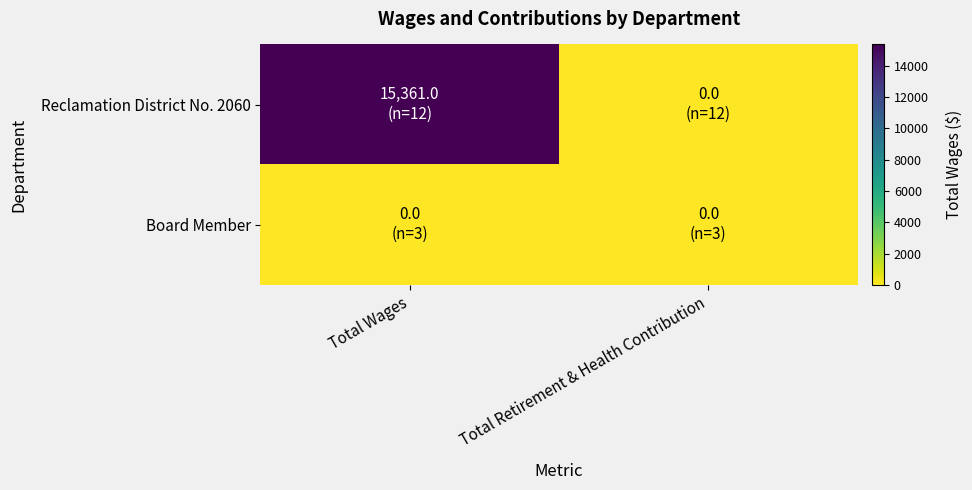

Which label corresponds to the largest value in the chart?

Total Wages